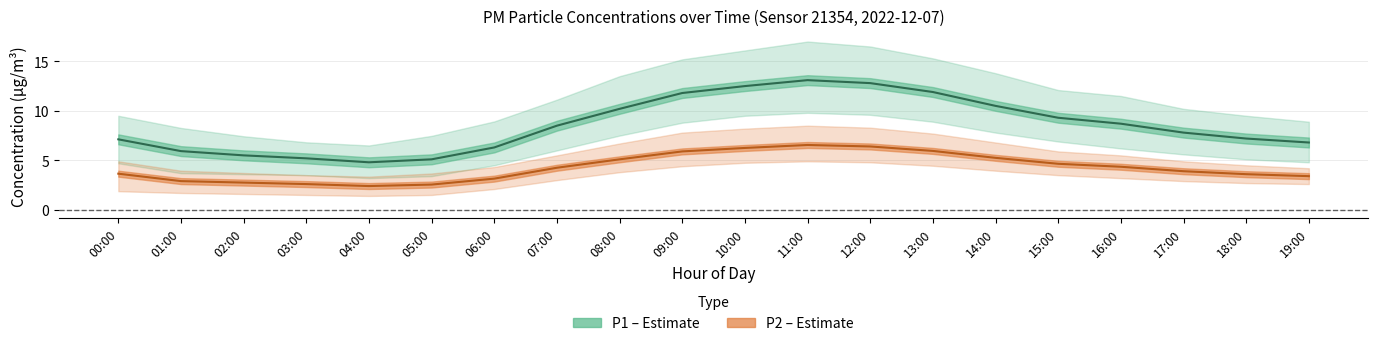

Reading right to left, list all the values displayed in this chart.

P1 (PM10): 19:00=6.8	18:00=7.2	17:00=7.8	16:00=8.7	15:00=9.3	14:00=10.5	13:00=11.9	12:00=12.8	11:00=13.1	10:00=12.5	09:00=11.8	08:00=10.2	07:00=8.5	06:00=6.3	05:00=5.1	04:00=4.8	03:00=5.2	02:00=5.5	01:00=5.9	00:00=7.1
P2 (PM2.5): 19:00=3.4	18:00=3.6	17:00=3.9	16:00=4.3	15:00=4.7	14:00=5.2	13:00=6.0	12:00=6.4	11:00=6.5	10:00=6.2	09:00=5.9	08:00=5.1	07:00=4.2	06:00=3.1	05:00=2.5	04:00=2.4	03:00=2.6	02:00=2.8	01:00=2.9	00:00=3.6